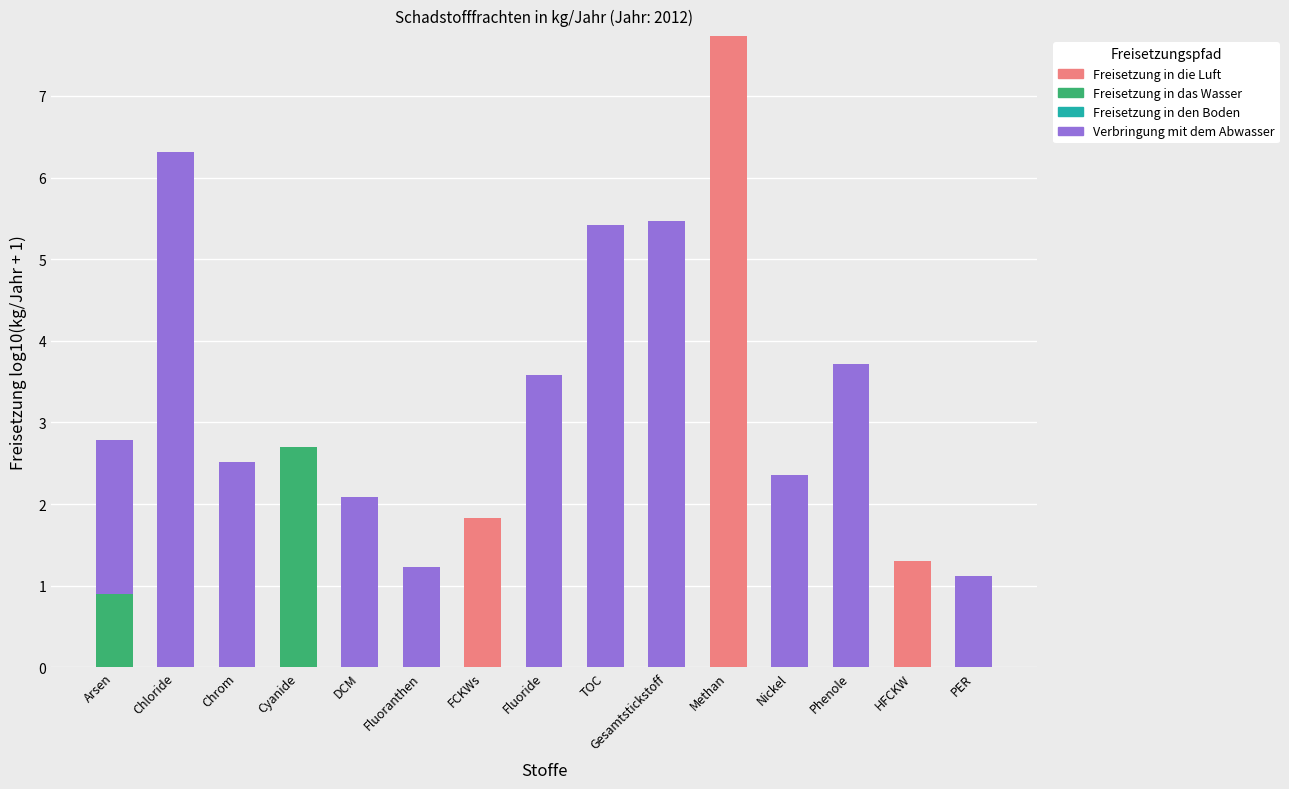

What is the total value across all series at PER?

1.1